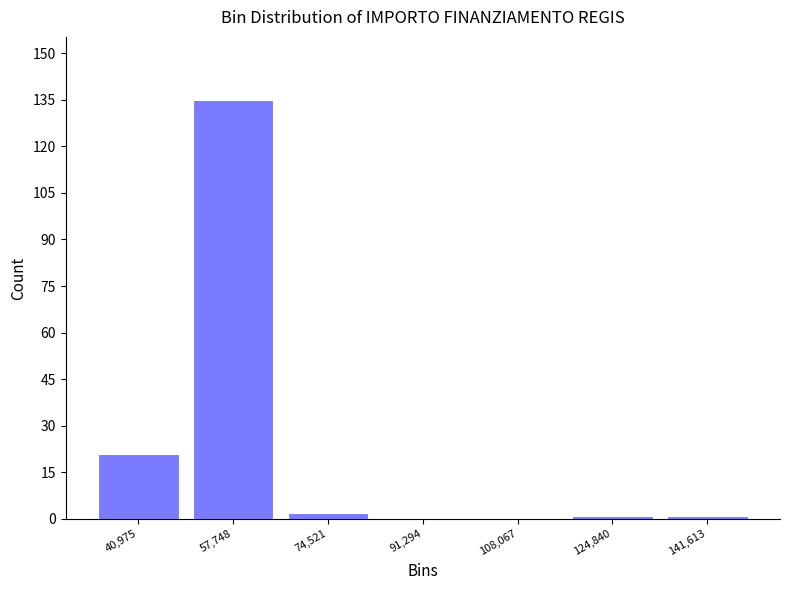

Reading left to right, list every bar in this chart as the range it spans on the x-axis followed by its height. Neither the bar edges nor the heights are printed on the chart, so give them approximately, as read against the axes.

32000 to 50000: 22
50000 to 66000: 136
66000 to 82000: 2
82000 to 100000: 0
100000 to 116000: 0
116000 to 134000: under 2
134000 to 150000: under 2